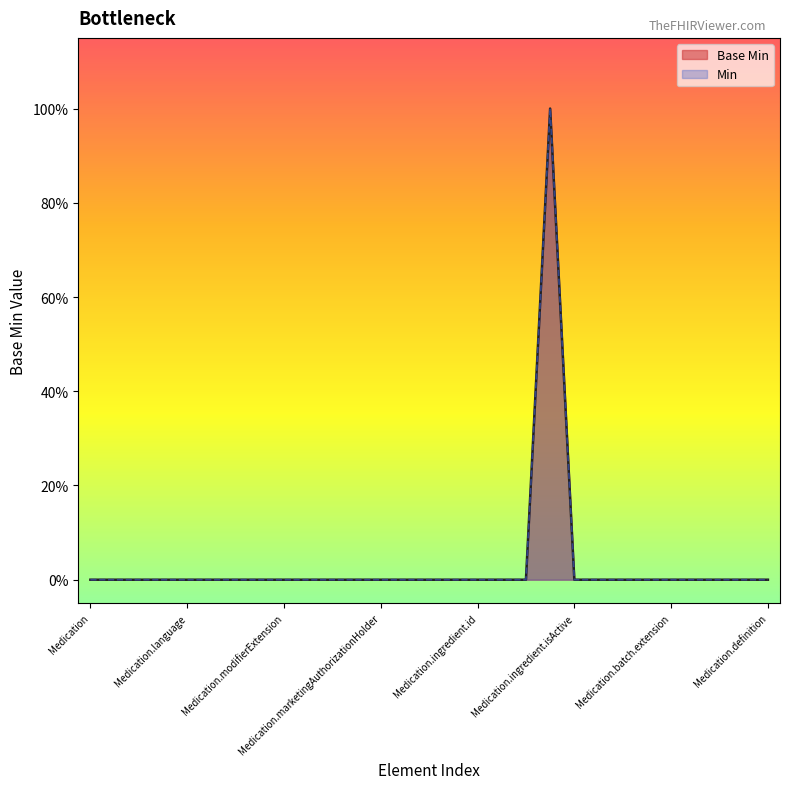

What is the label of the 17th point from the left?

Medication.ingredient.id